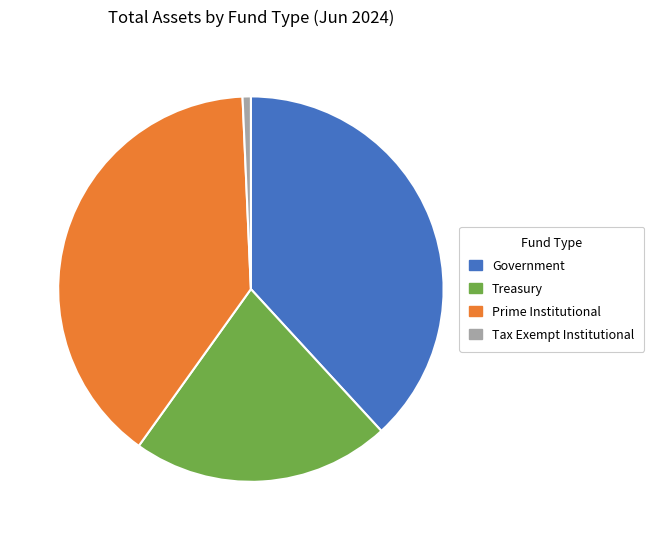

What is the largest slice in the pie chart?

Prime Institutional